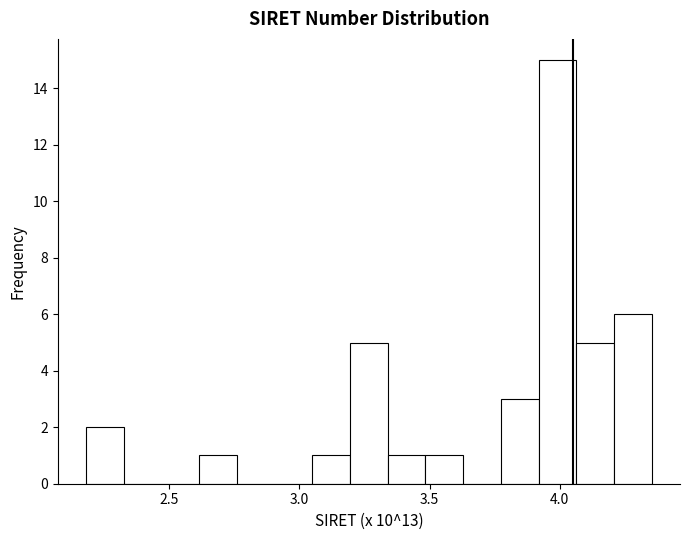

Read against the x-axis, roughly where is the centre of the tallest bar?

4.00